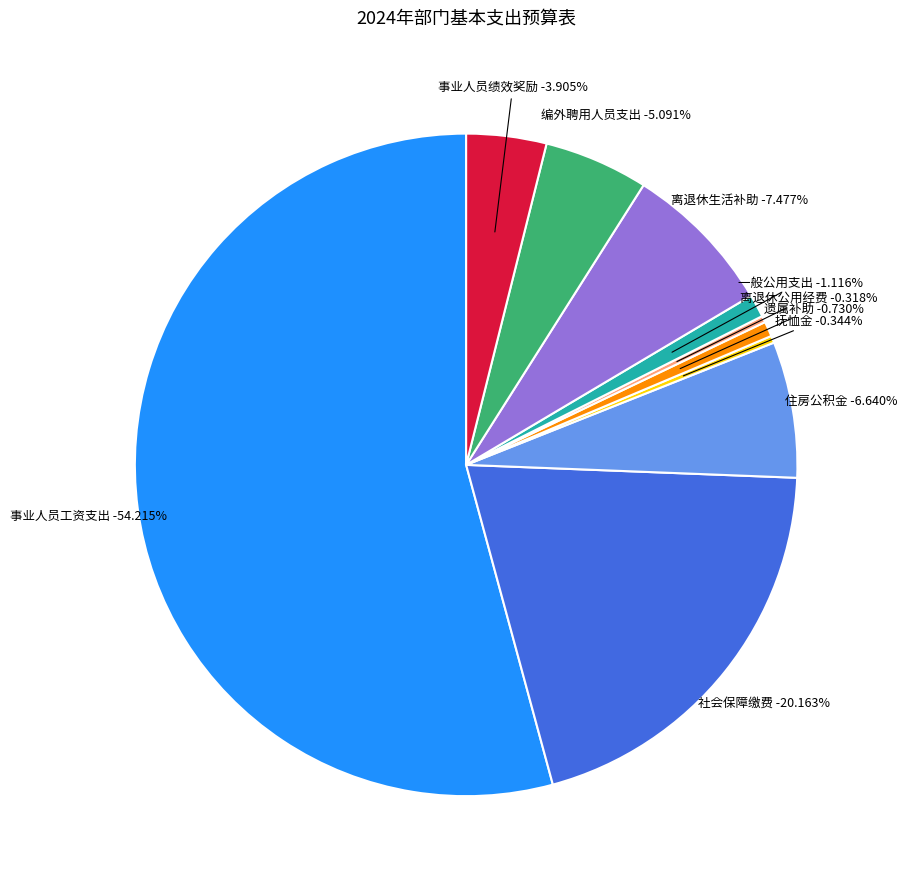

How many segments does this pie chart have?

10